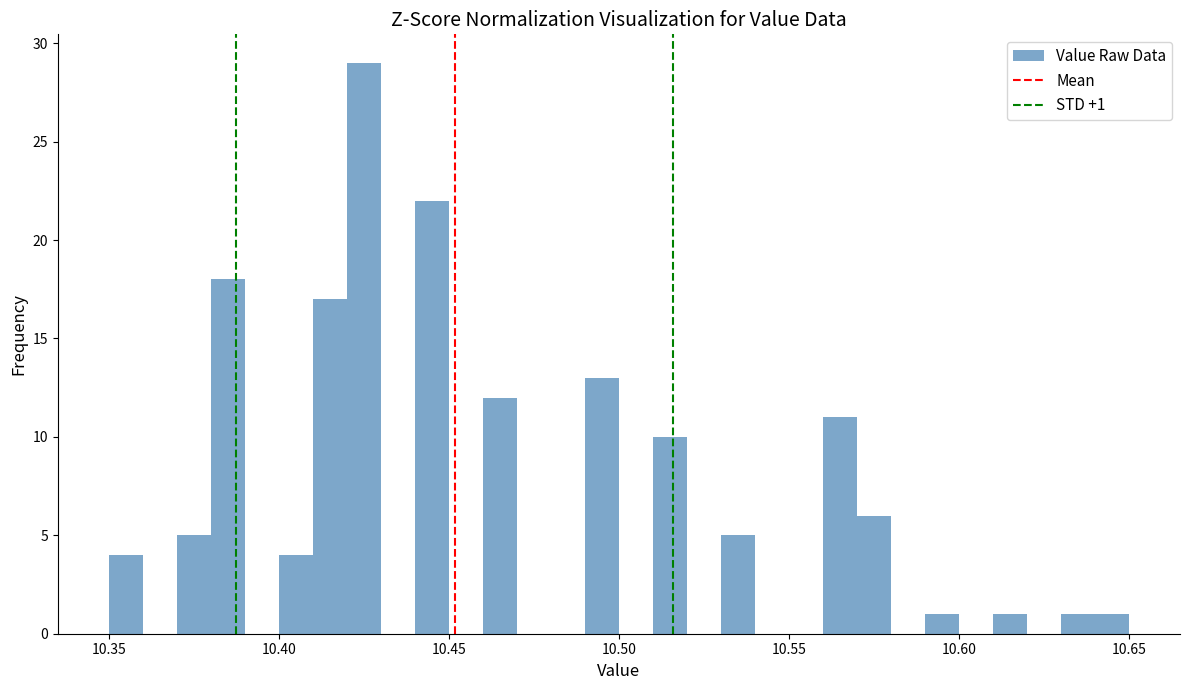

Read against the x-axis, roughly where is the centre of the tallest bar?

10.425